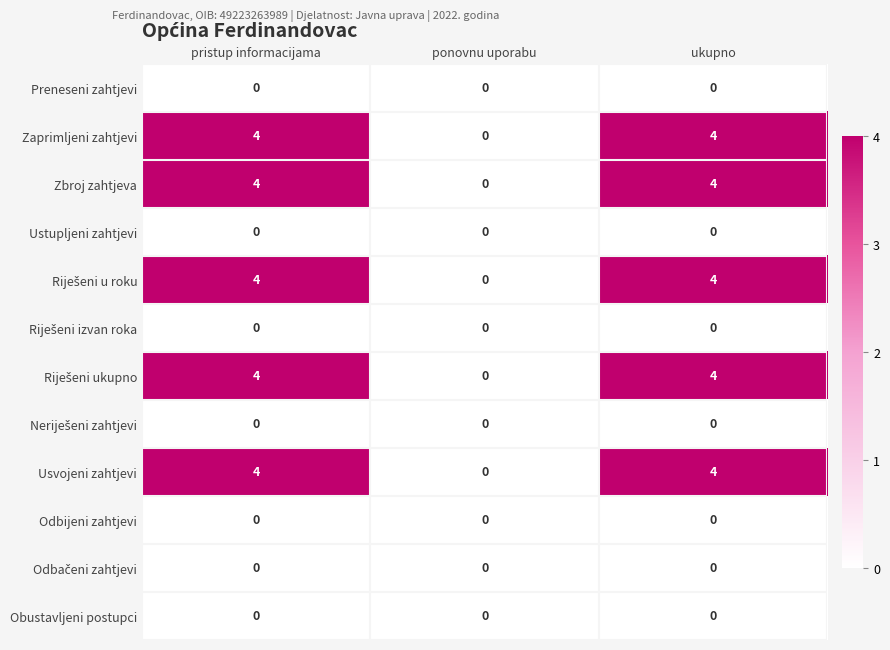

What is the difference between the maximum and minimum values in the Zaprimljeni zahtjevi series?

4